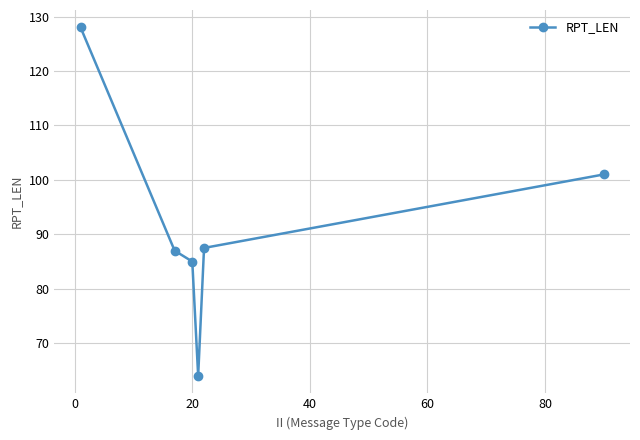

What is the minimum value shown in the chart?

64.0